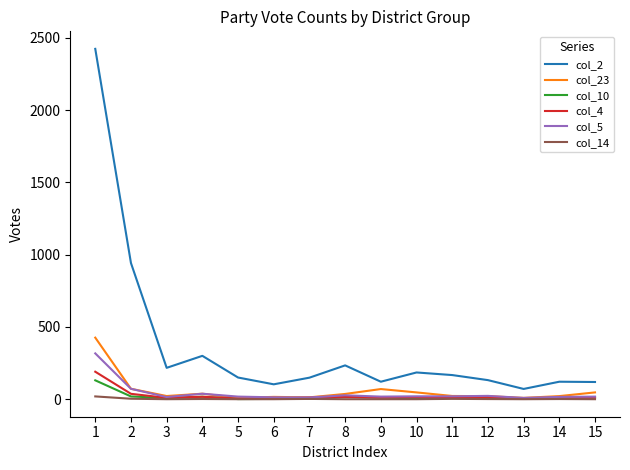

How many values in the col_5 series are below 18?

5